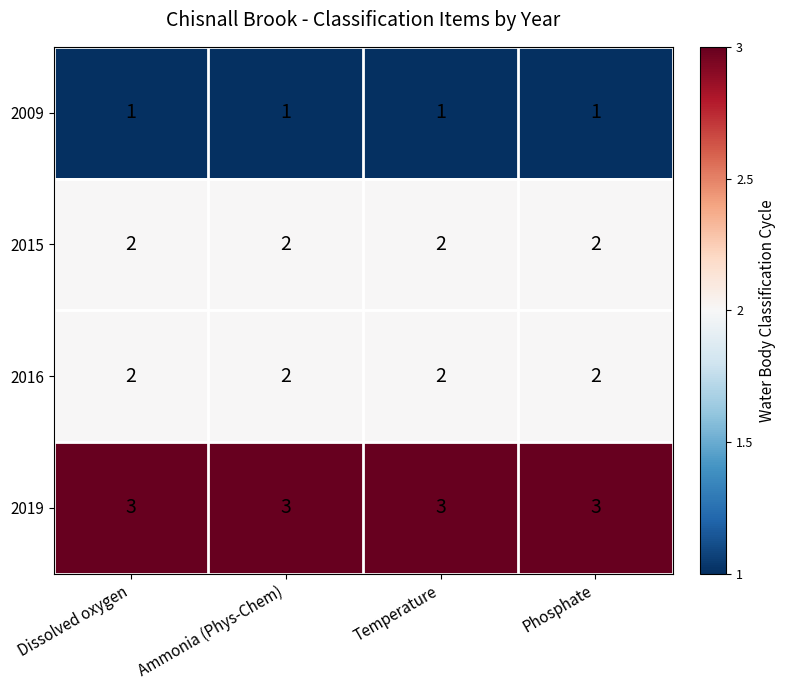

Count the number of categories in the chart.

4